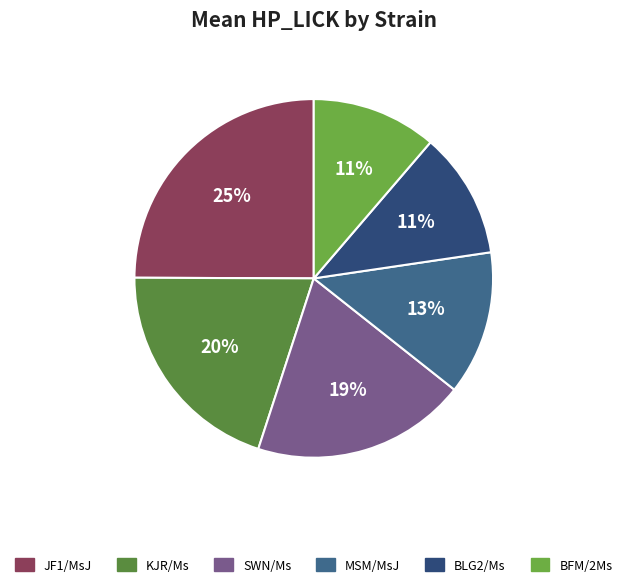

To the nearest percent, what portion does MSM/MsJ represent?

13%